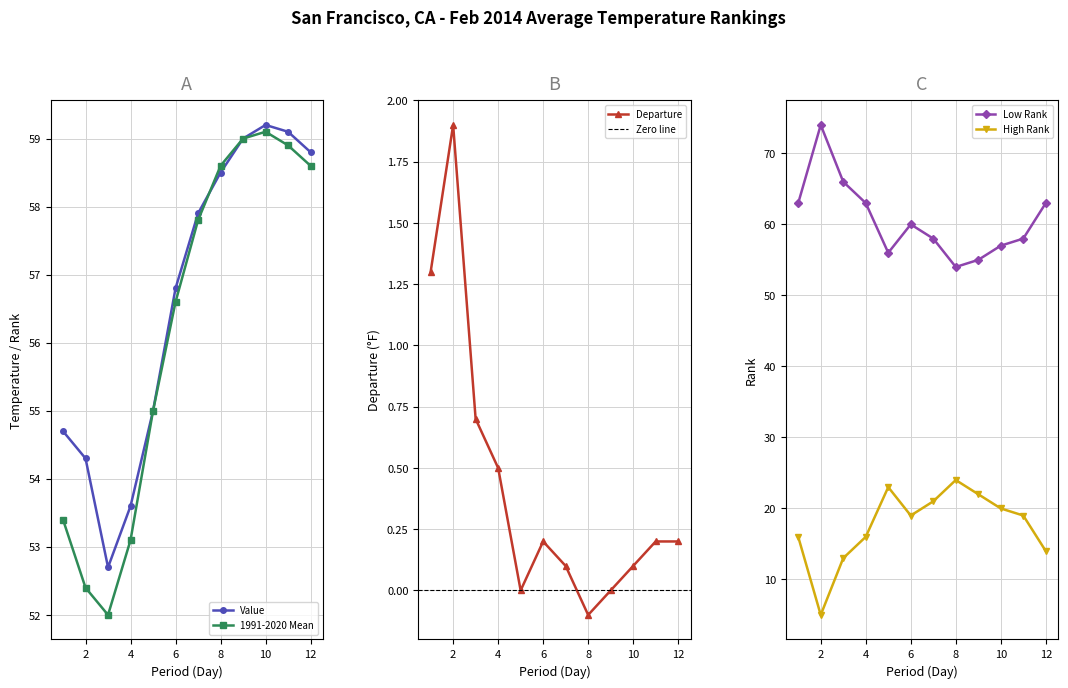

At which category is the sum across all series the highest?

10